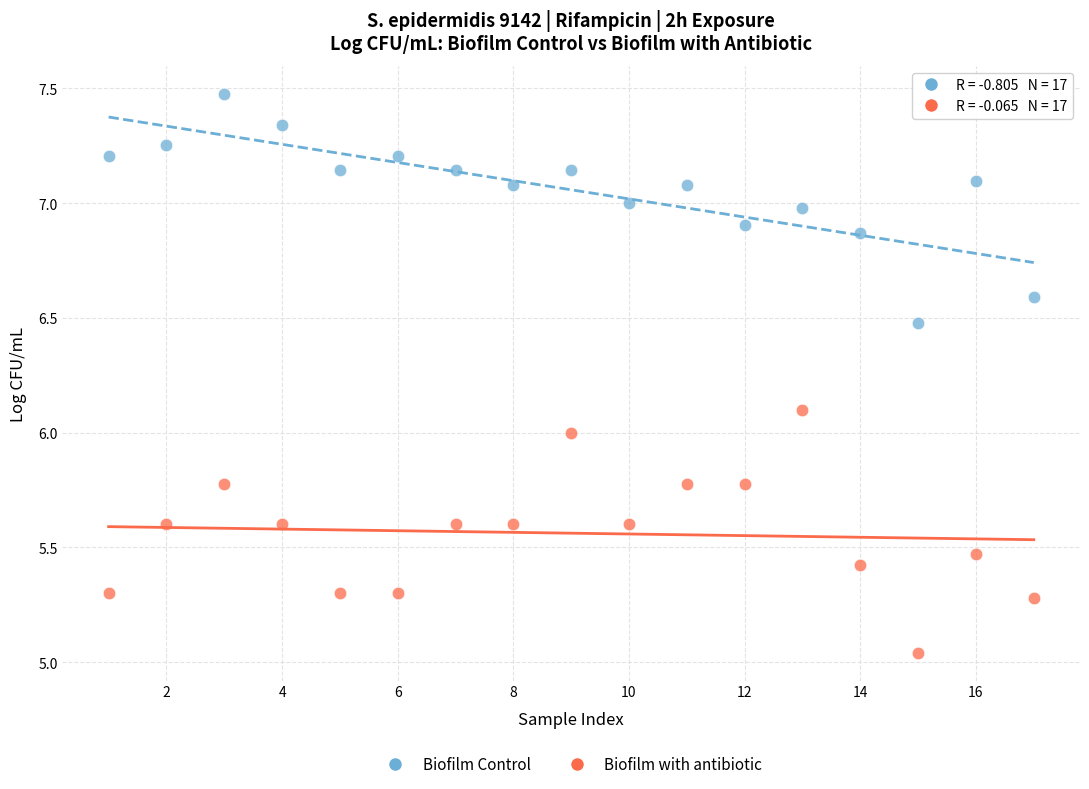

What are all the series names shown in the legend?

Biofilm Control, Biofilm with antibiotic